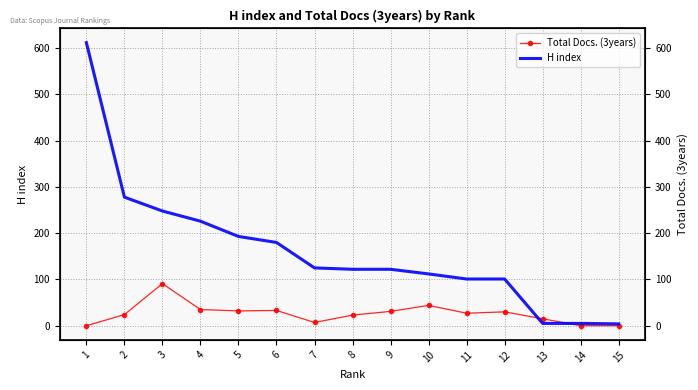

Which series has the largest range (max minus min)?

H index